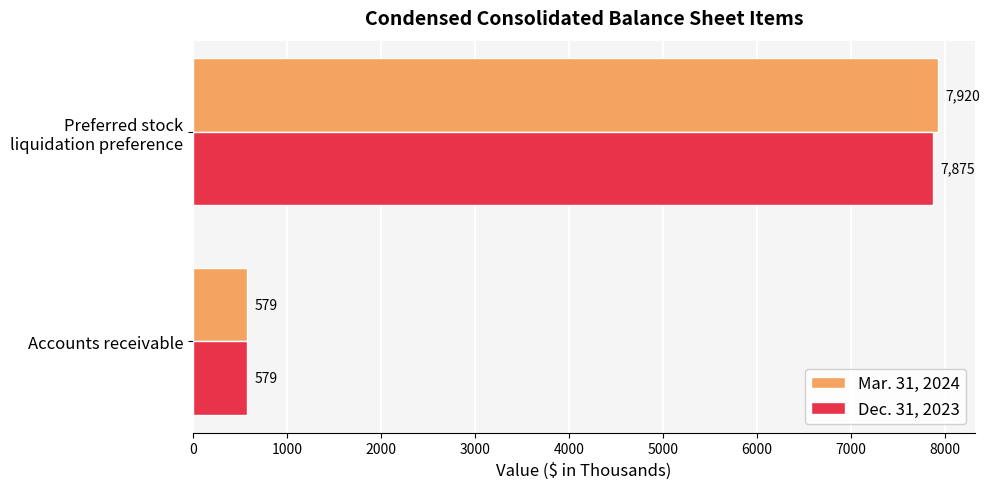

What is the average value of the Dec. 31, 2023 series?

4227